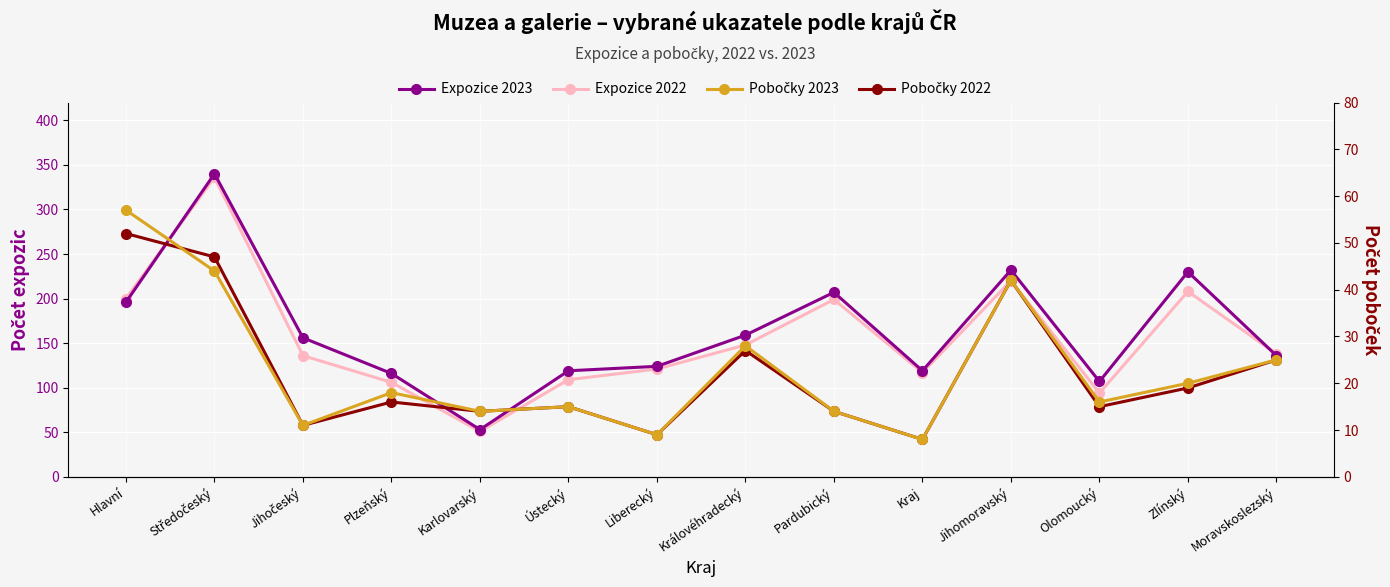

True or false: Pobočky 2023 has a value of 12 at Kraj.

False